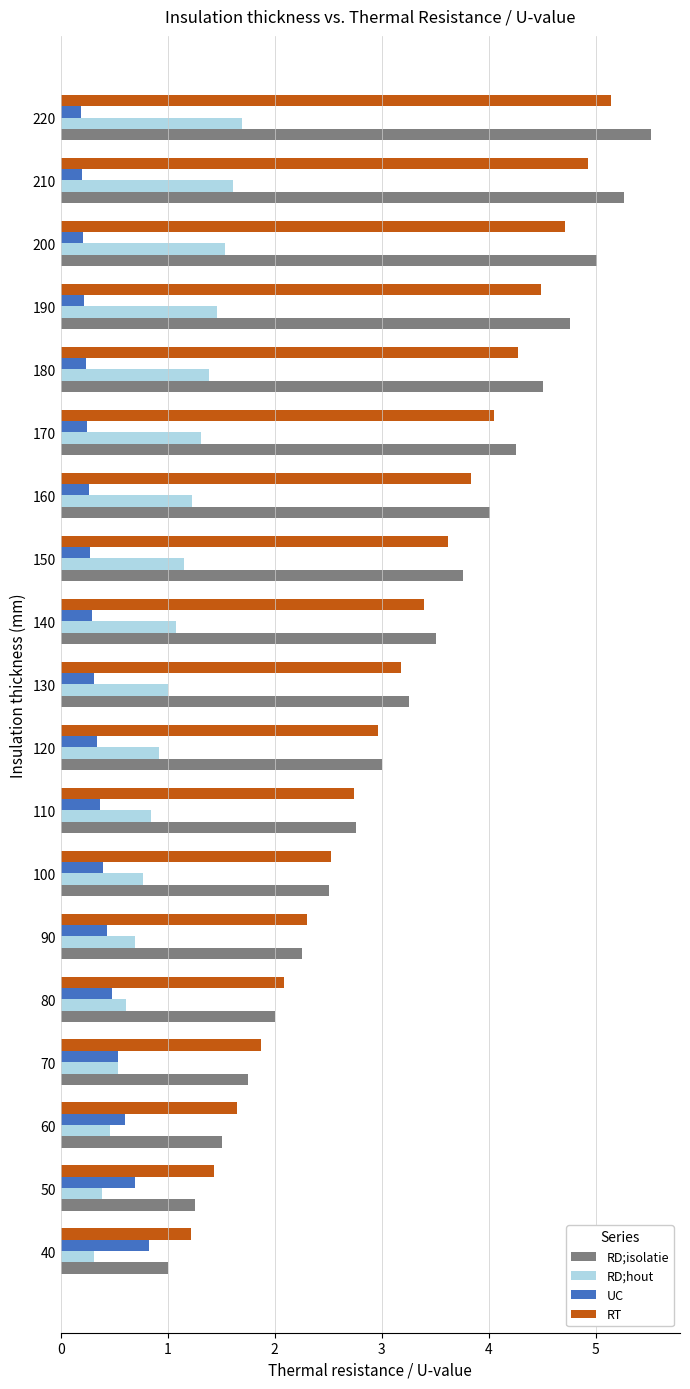

The value of RD;hout at 130 is 1.4. True or false?

False